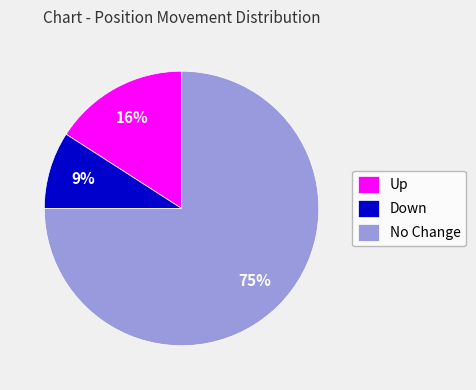

Which category has the smallest portion of the pie?

Down